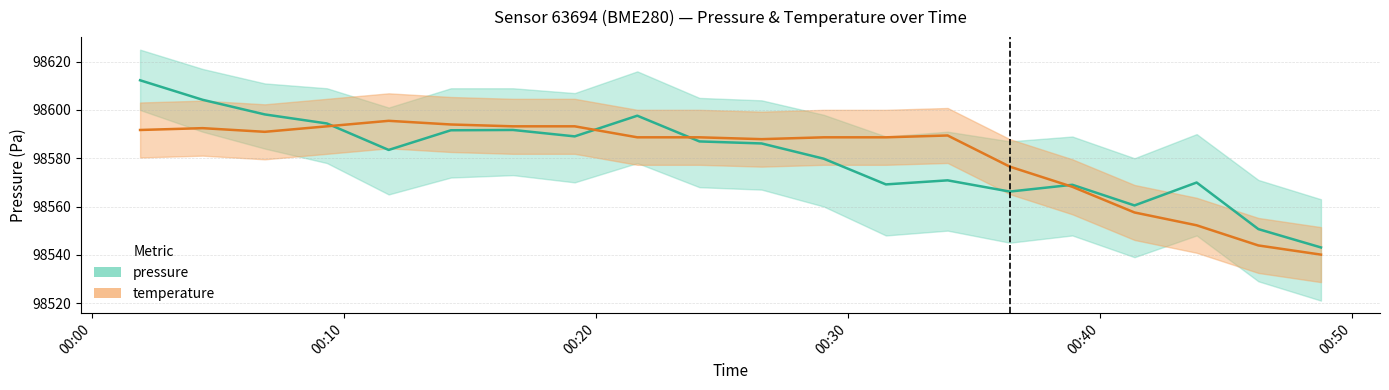

The temperature series shows 29619.5 at 8. True or false?

False